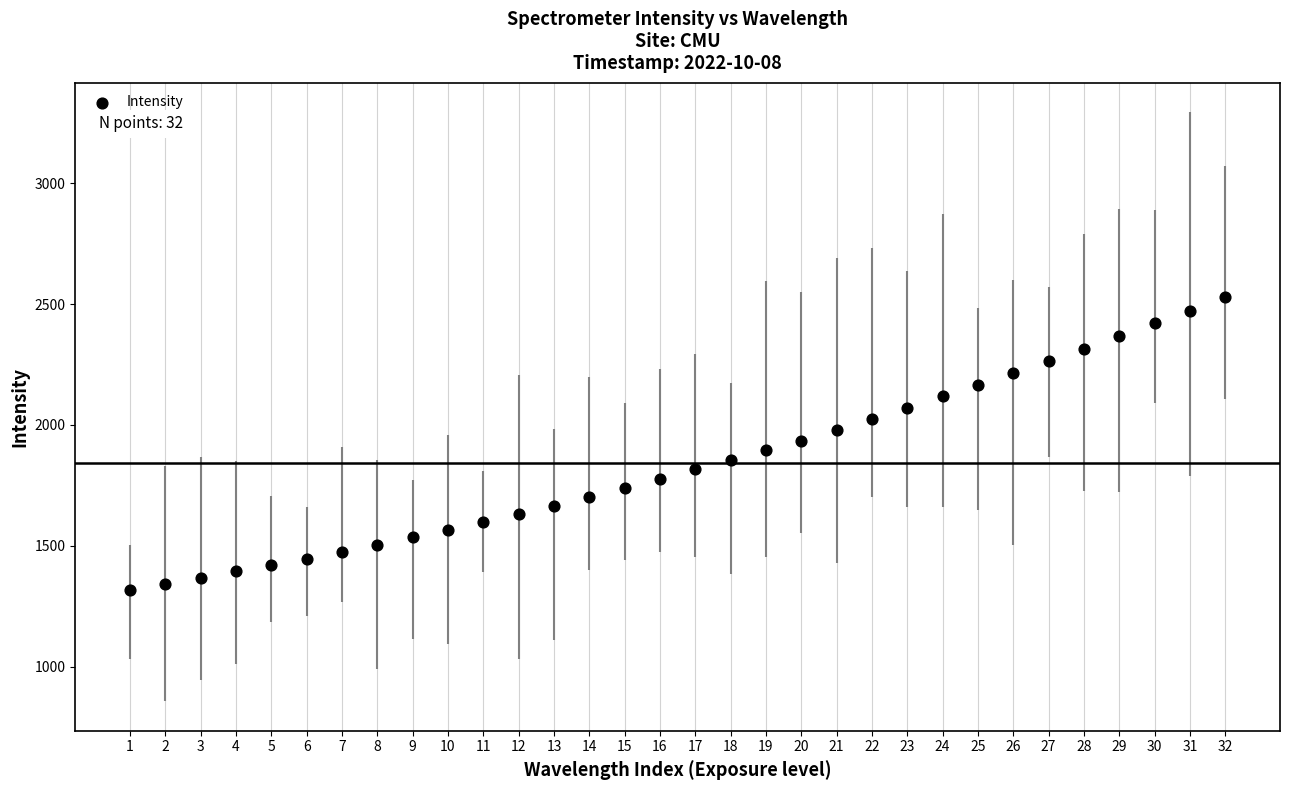

What is the range of Y values (max minus min)?

1212.5